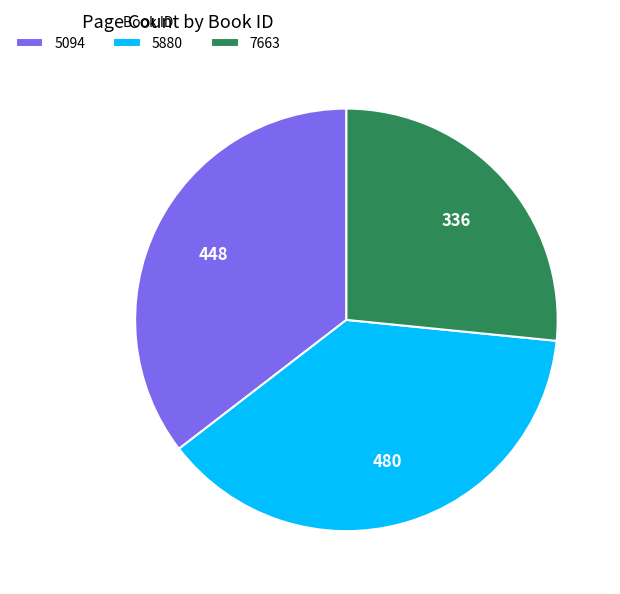

Which category has the smallest portion of the pie?

7663